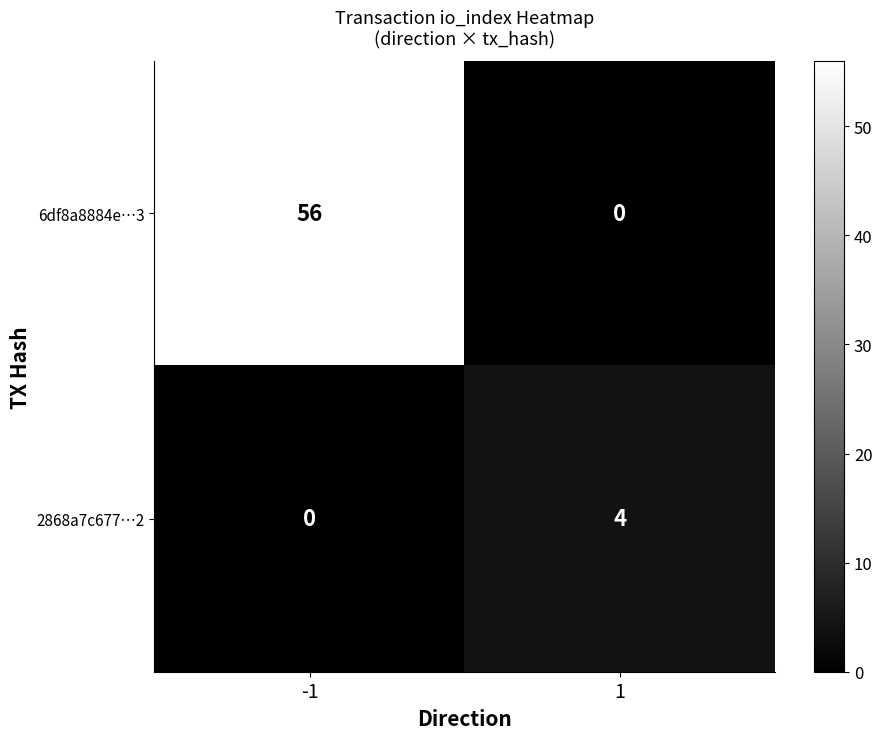

Which series has the largest total across all categories?

6df8a8884e…3